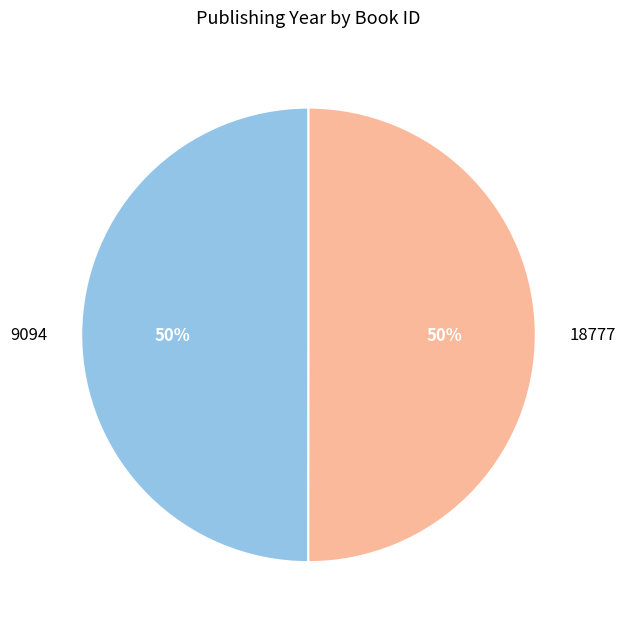

To the nearest percent, what is the combined percentage of 9094 and 18777?

100%